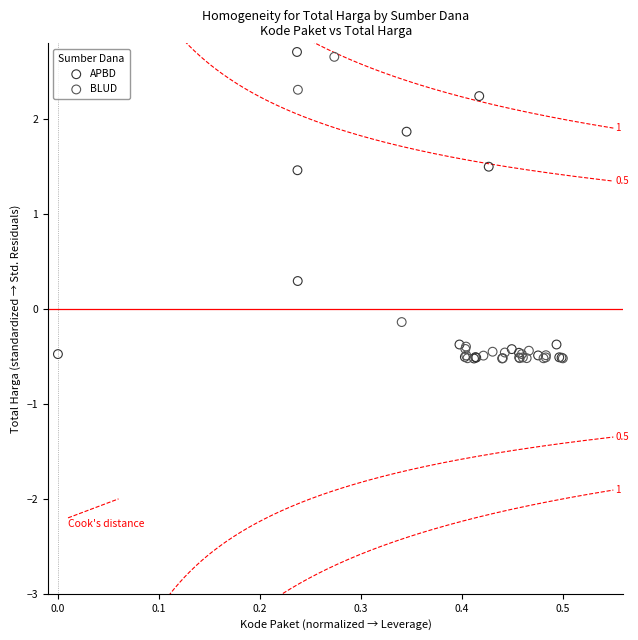

What are all the series names shown in the legend?

APBD, BLUD